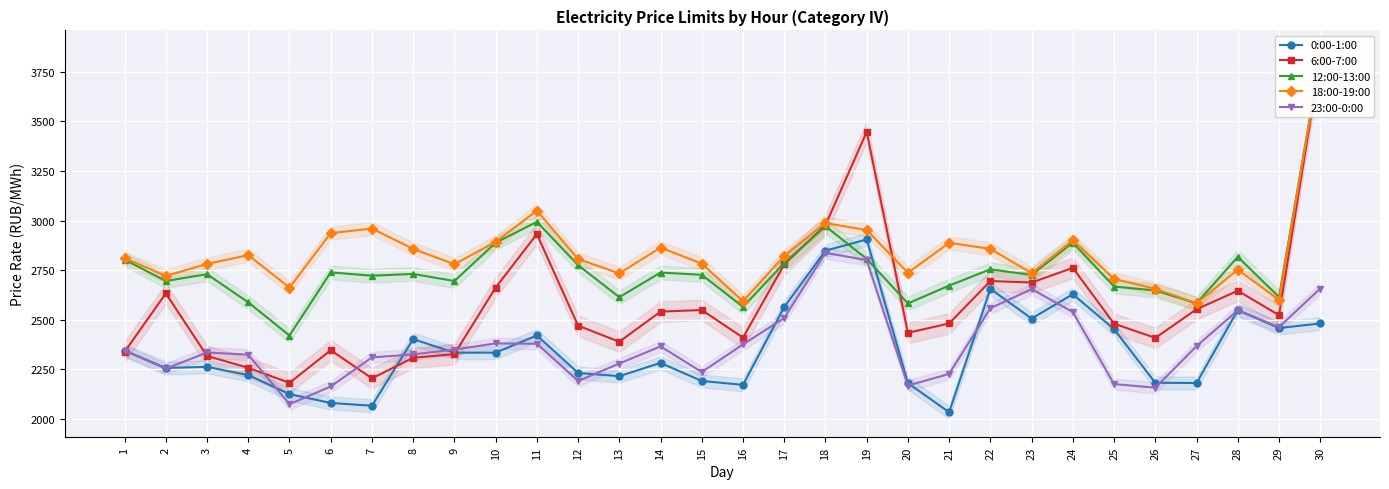

True or false: 18:00-19:00 has a value of 2936.4 at 6.

True